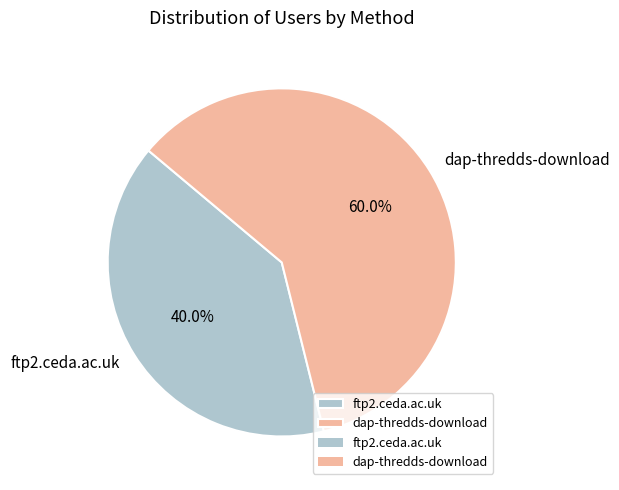

True or false: dap-thredds-download accounts for 60% of the total.

True